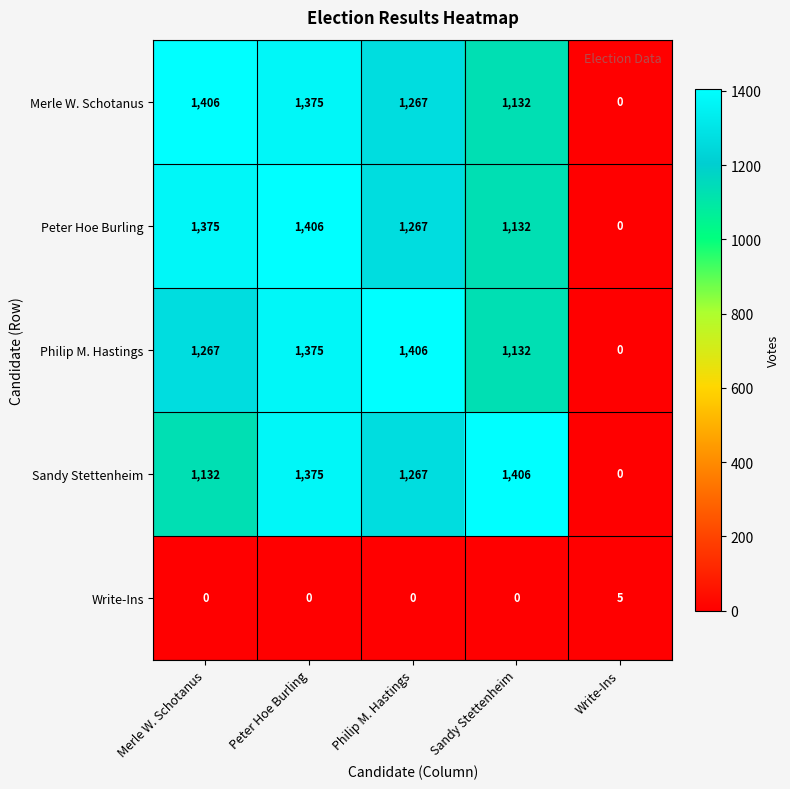

How many values in Merle W. Schotanus are above zero?

4